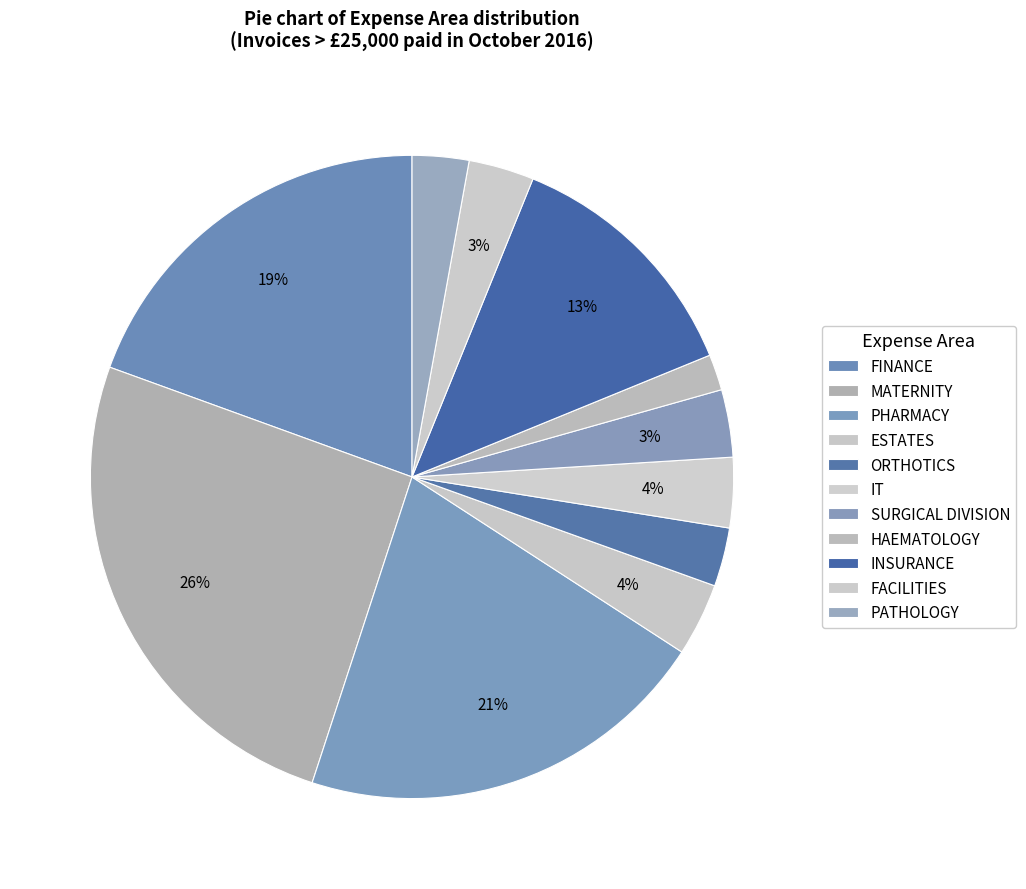

To the nearest percent, what portion does FACILITIES represent?

3%